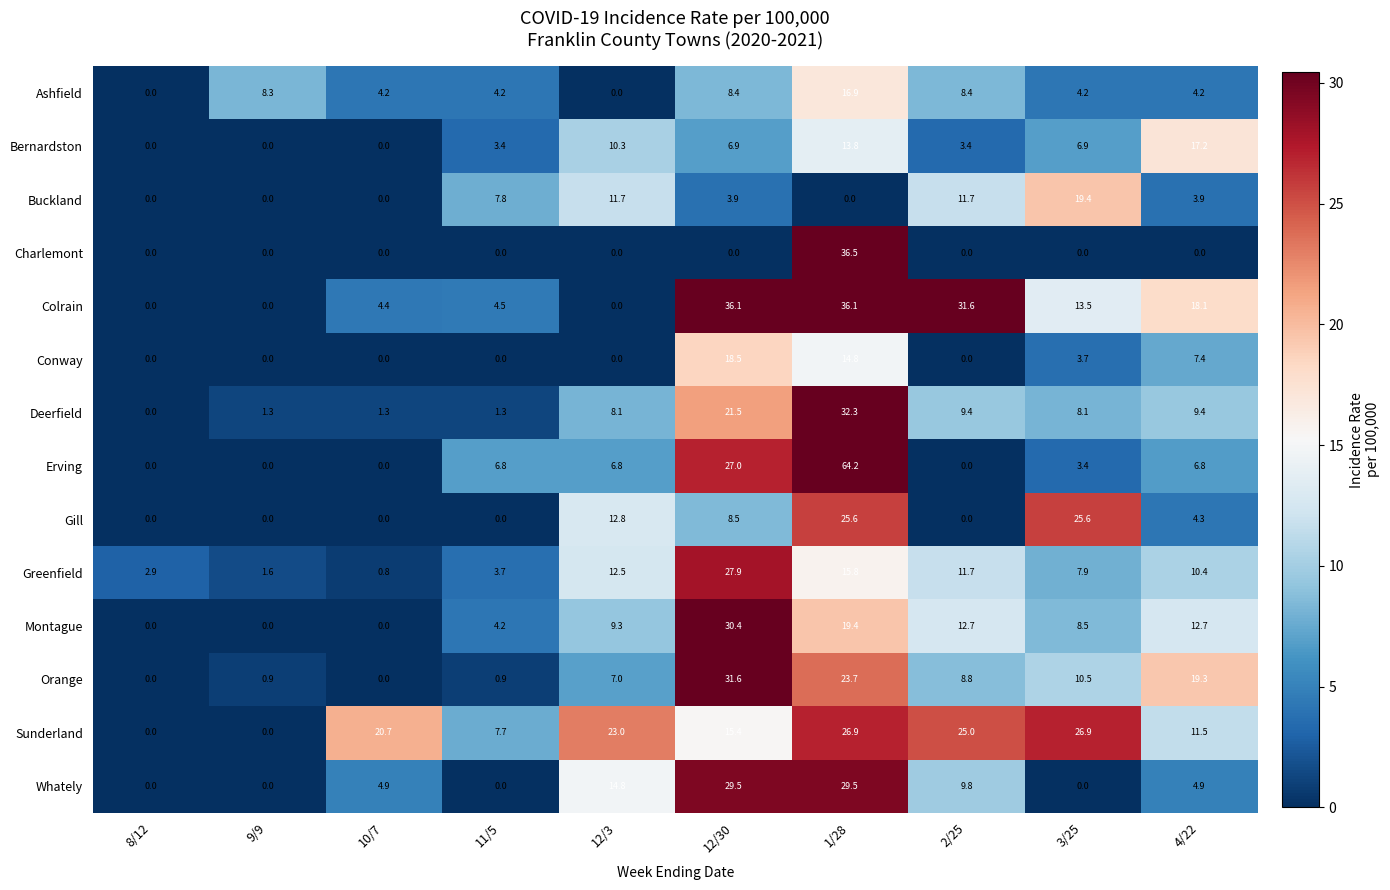

Which category has the highest value across all series?

1/28